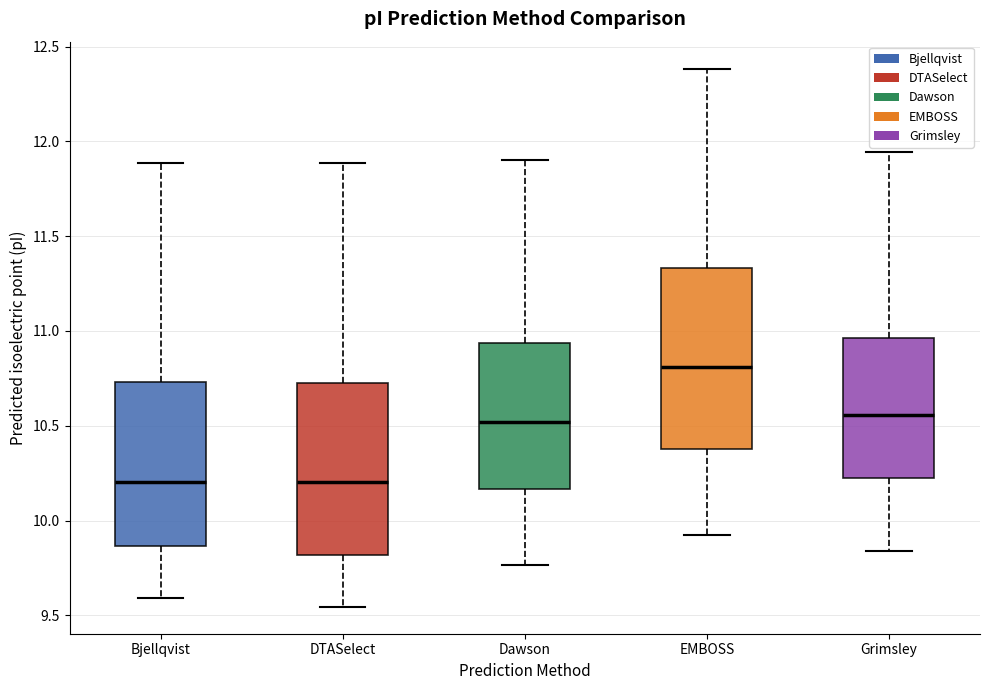

Where is the lower edge of the box for EMBOSS on the y-axis? The values are not printed on the chart, so give them approximately, as read against the axis.

10.40